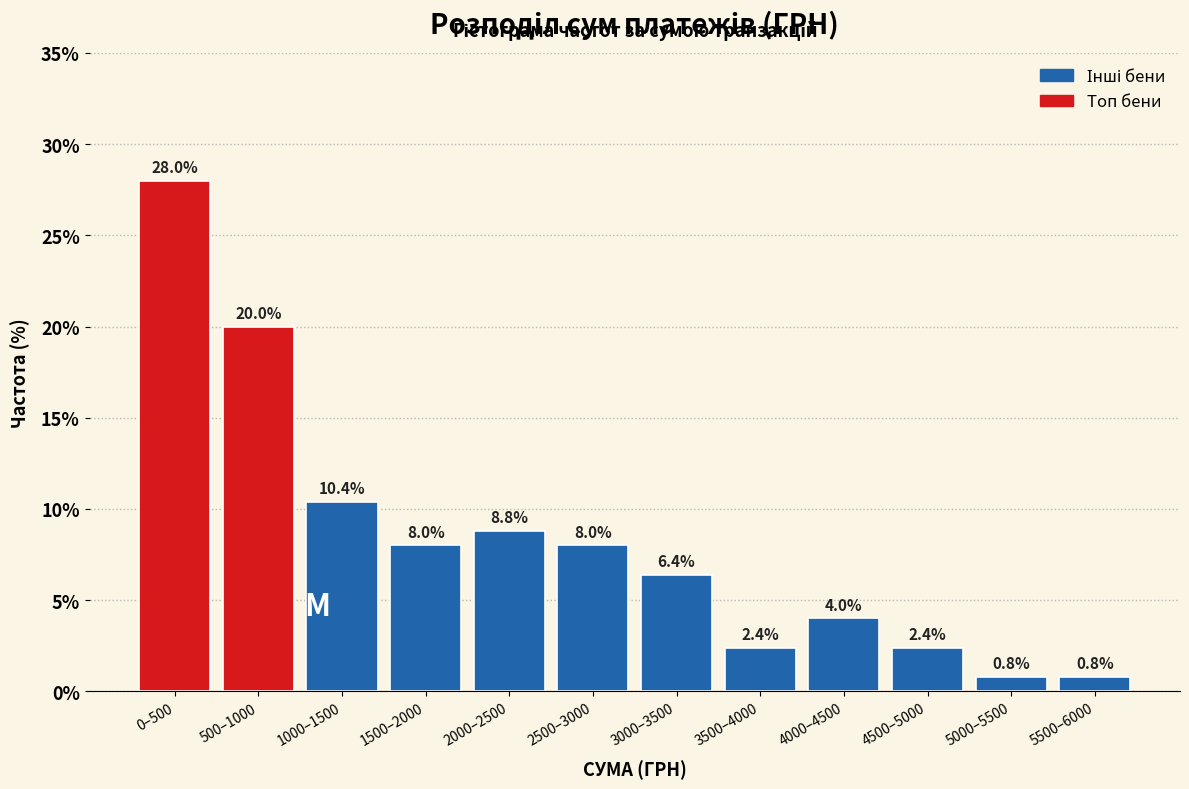

Reading left to right, what are all the values shown in this chart?

28.0	20.0	10.4	8.0	8.8	8.0	6.4	2.4	4.0	2.4	0.8	0.8